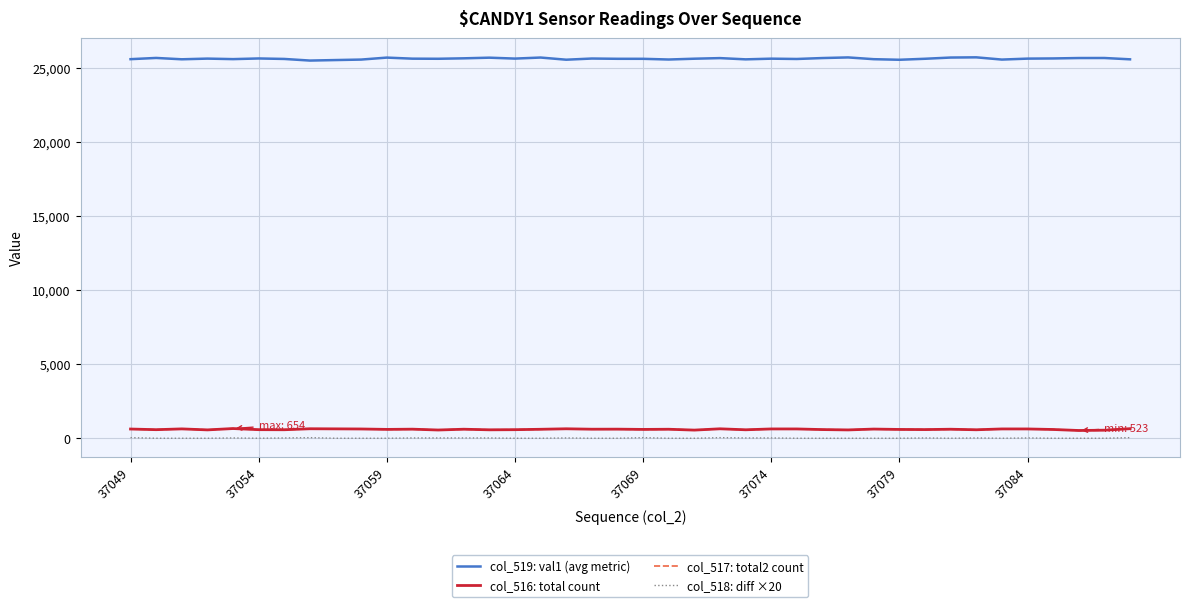

Which series has the largest range (max minus min)?

col_519: val1 (avg metric)